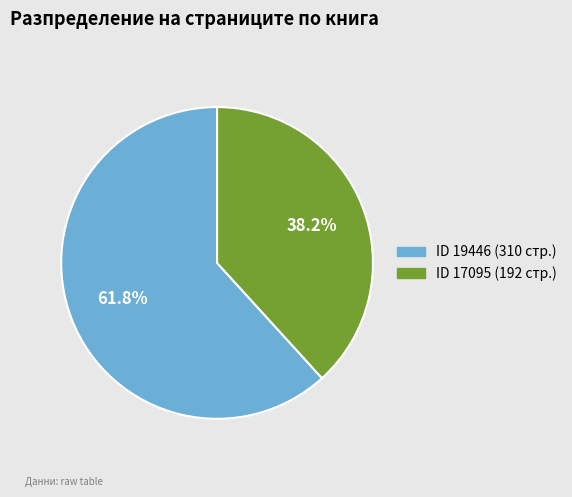

Does any single category account for the majority?

Yes